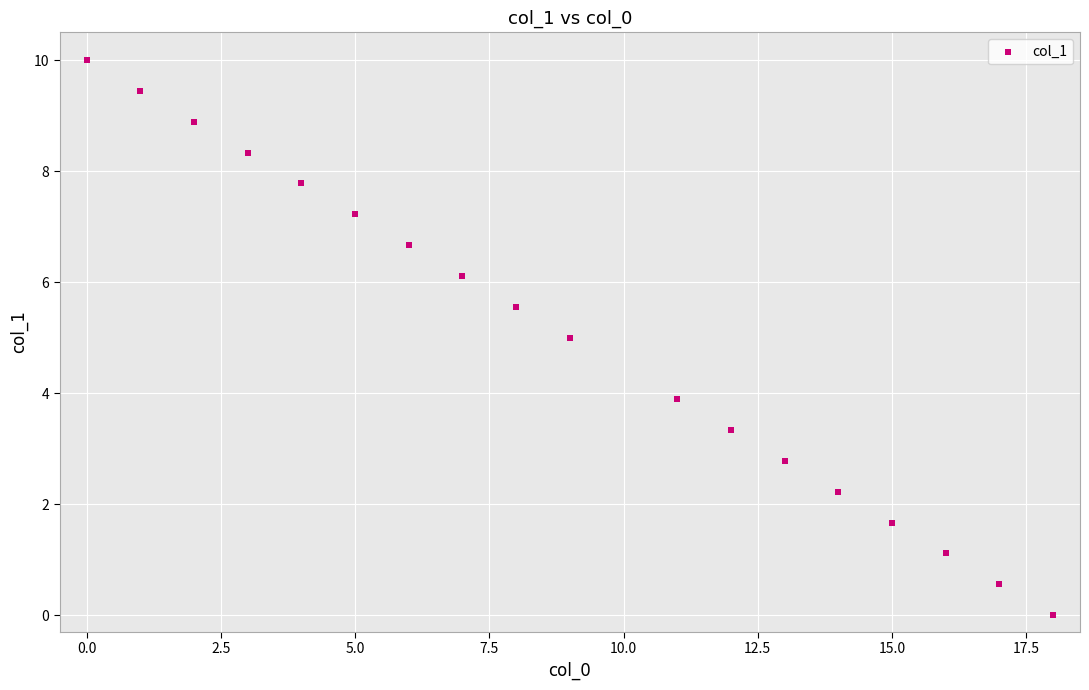

What is the range of X values (max minus min)?

18.0